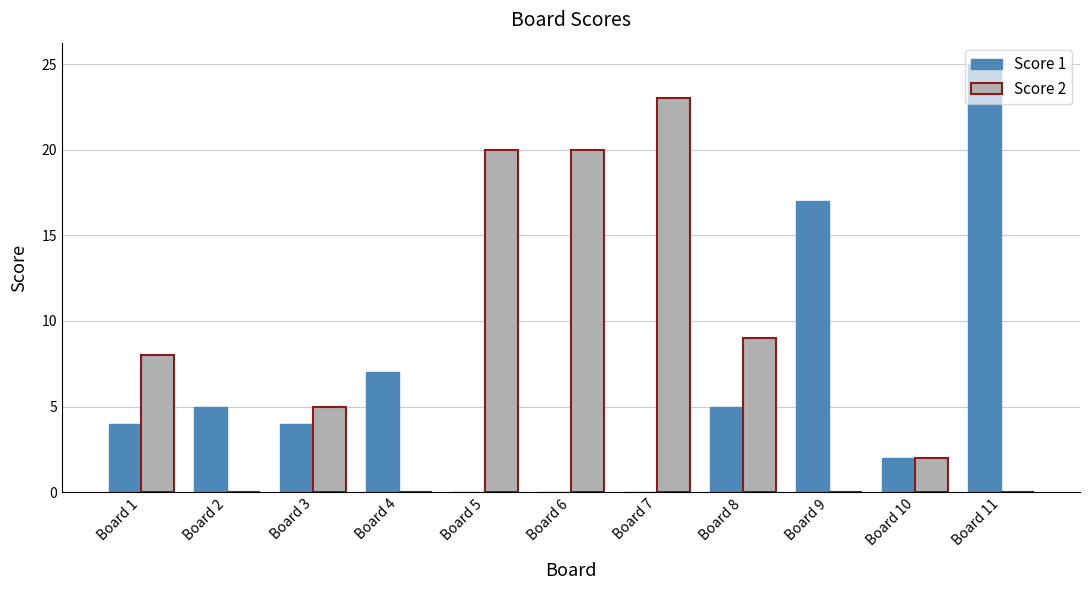

Is the value of Score 2 at Board 1 greater than the value of Score 1 at Board 7?

Yes